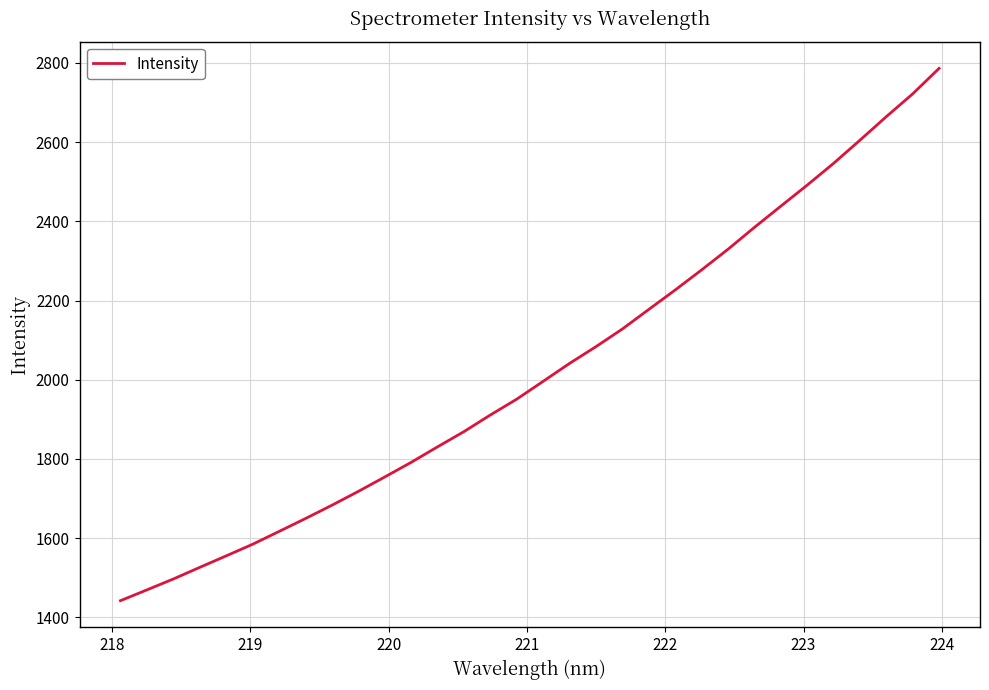

What is the minimum value shown in the chart?

1442.1